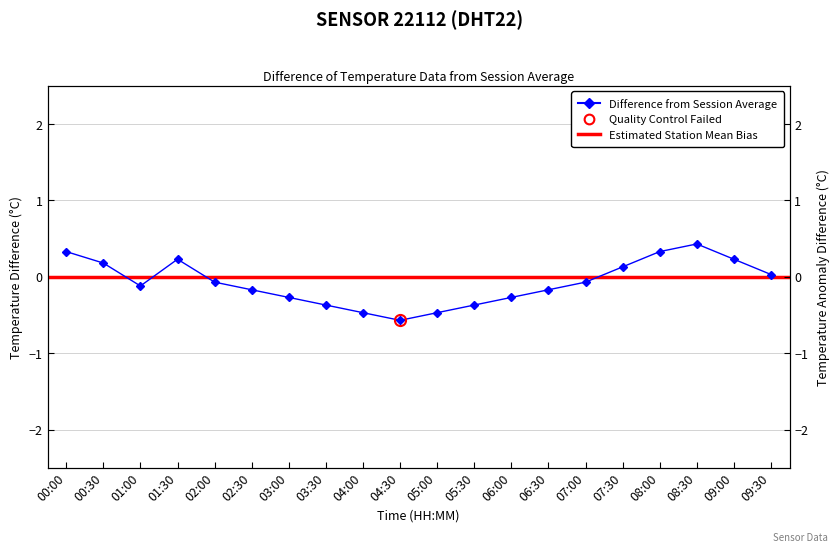

Rank the categories by value from lowest to highest.

04:30, 04:00, 05:00, 03:30, 05:30, 03:00, 06:00, 02:30, 06:30, 01:00, 02:00, 07:00, 09:30, 07:30, 00:30, 01:30, 09:00, 00:00, 08:00, 08:30